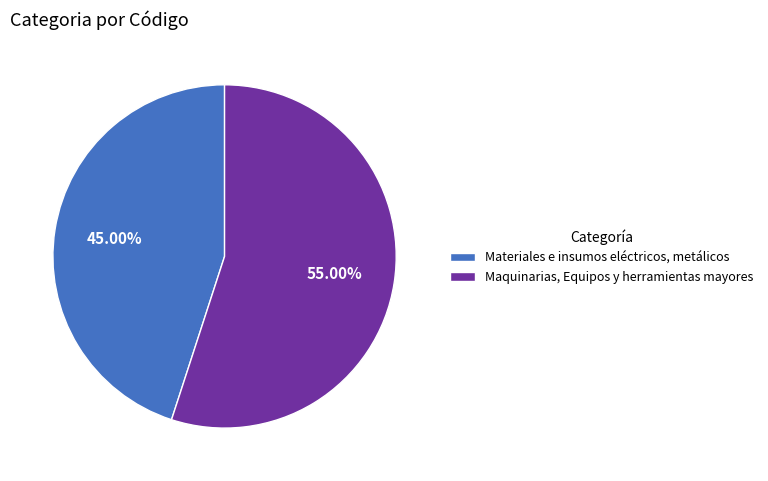

Does Maquinarias, Equipos y herramientas mayores account for over 50% of the chart?

Yes